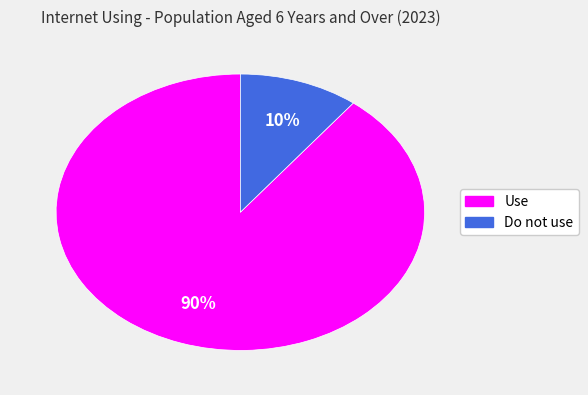

Is the sum of Use and Do not use greater than half?

Yes